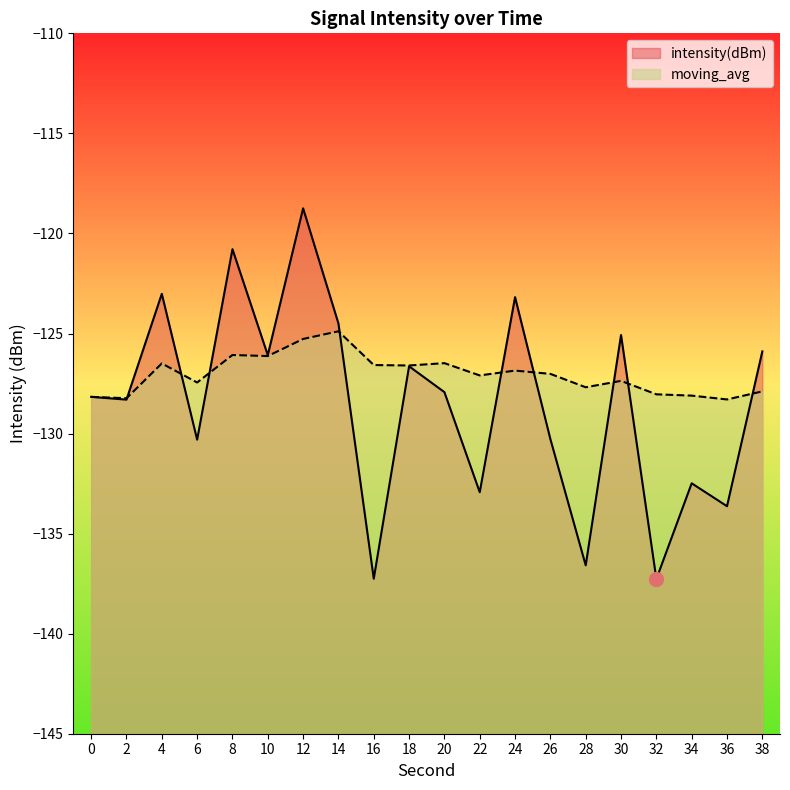

Where does the intensity(dBm) series first go above -127?

4